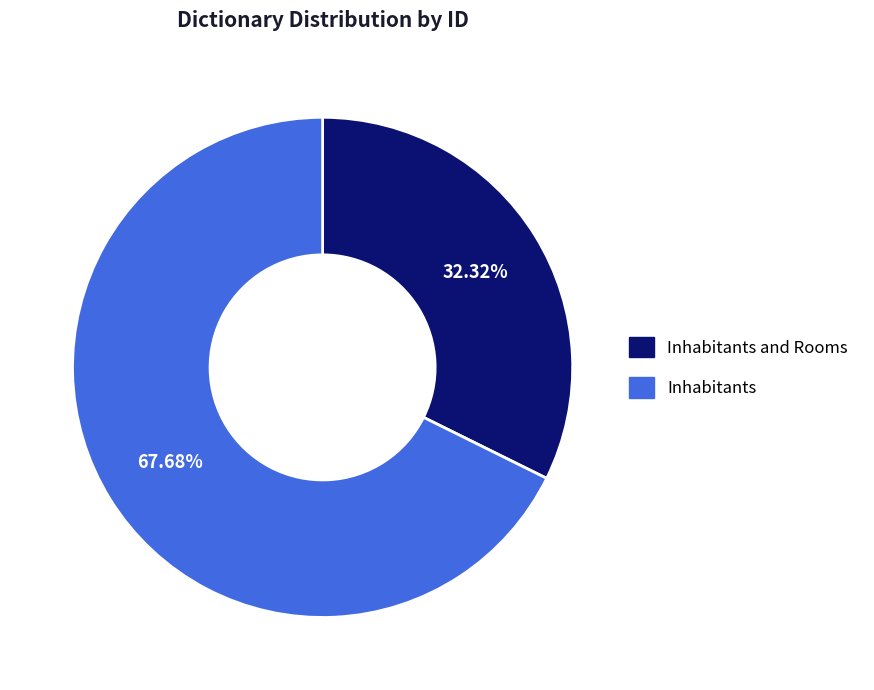

Does any single category account for the majority?

Yes